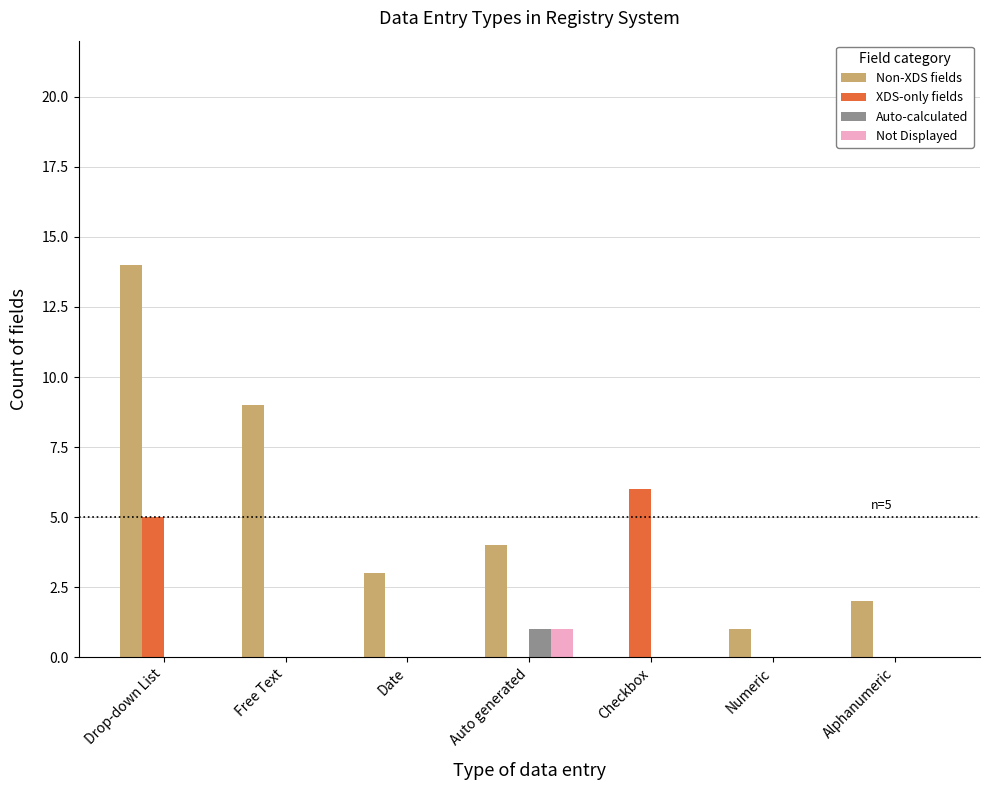

What is the average value of the XDS-only fields series?

2